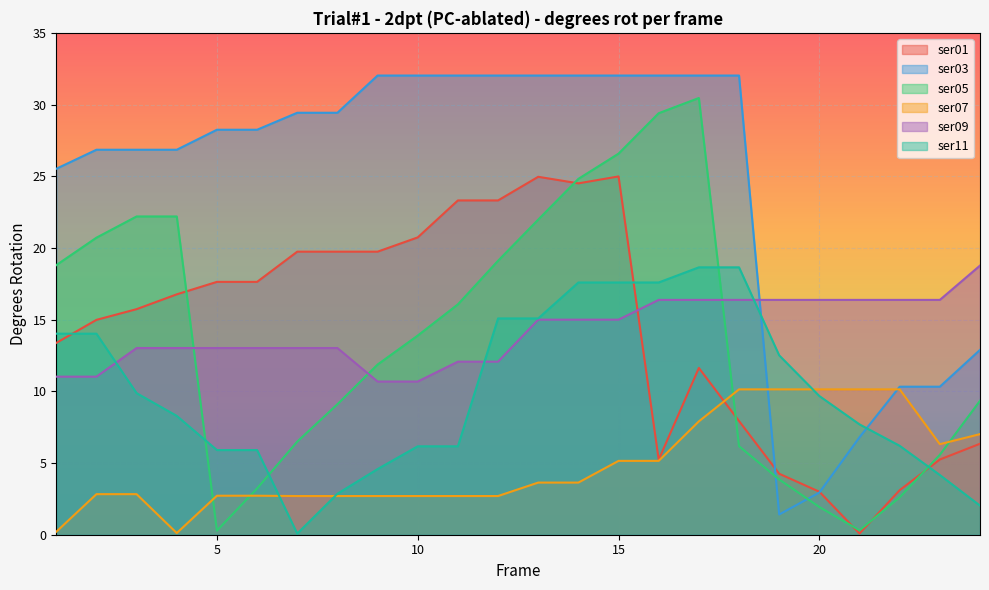

The value of ser07 at 11 is 3.8. True or false?

False